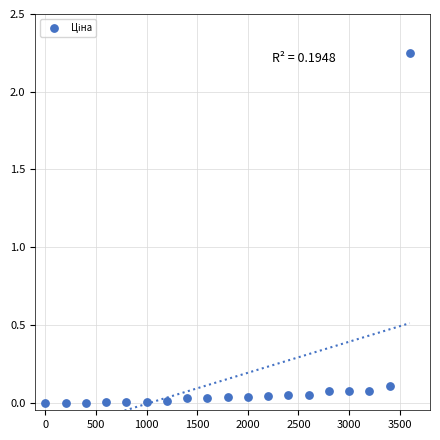

What is the range of X values (max minus min)?

3600.0